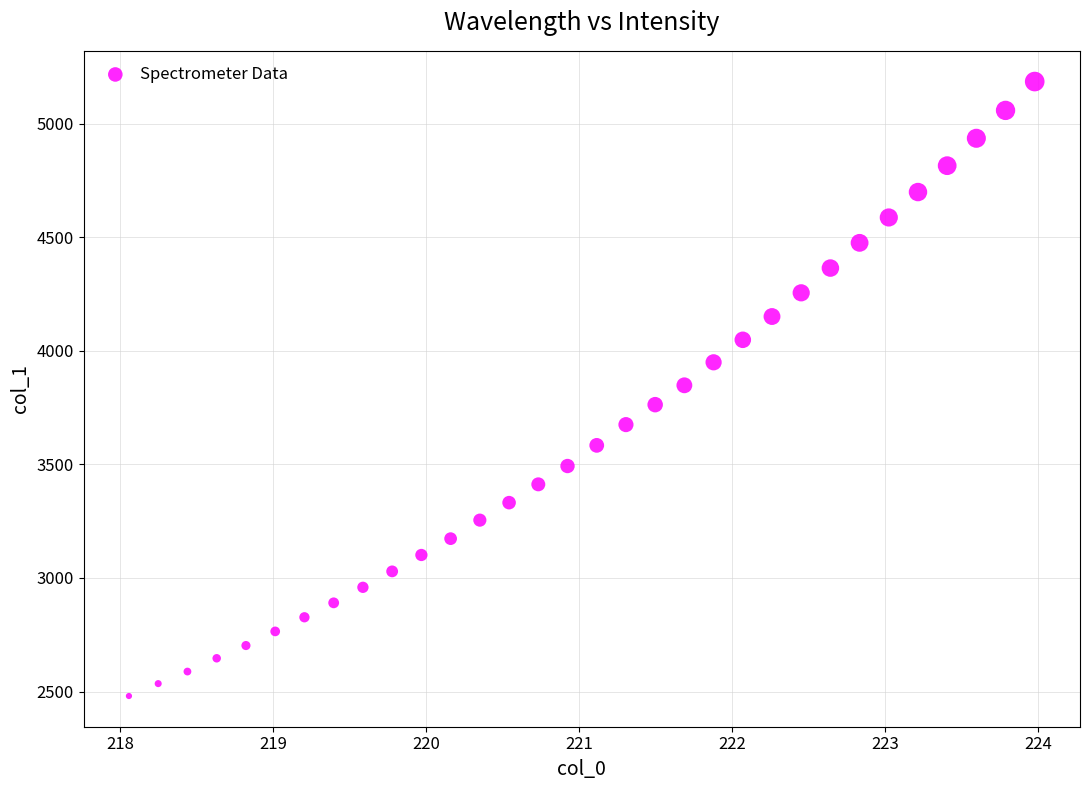

What is the range of Y values (max minus min)?

2705.1